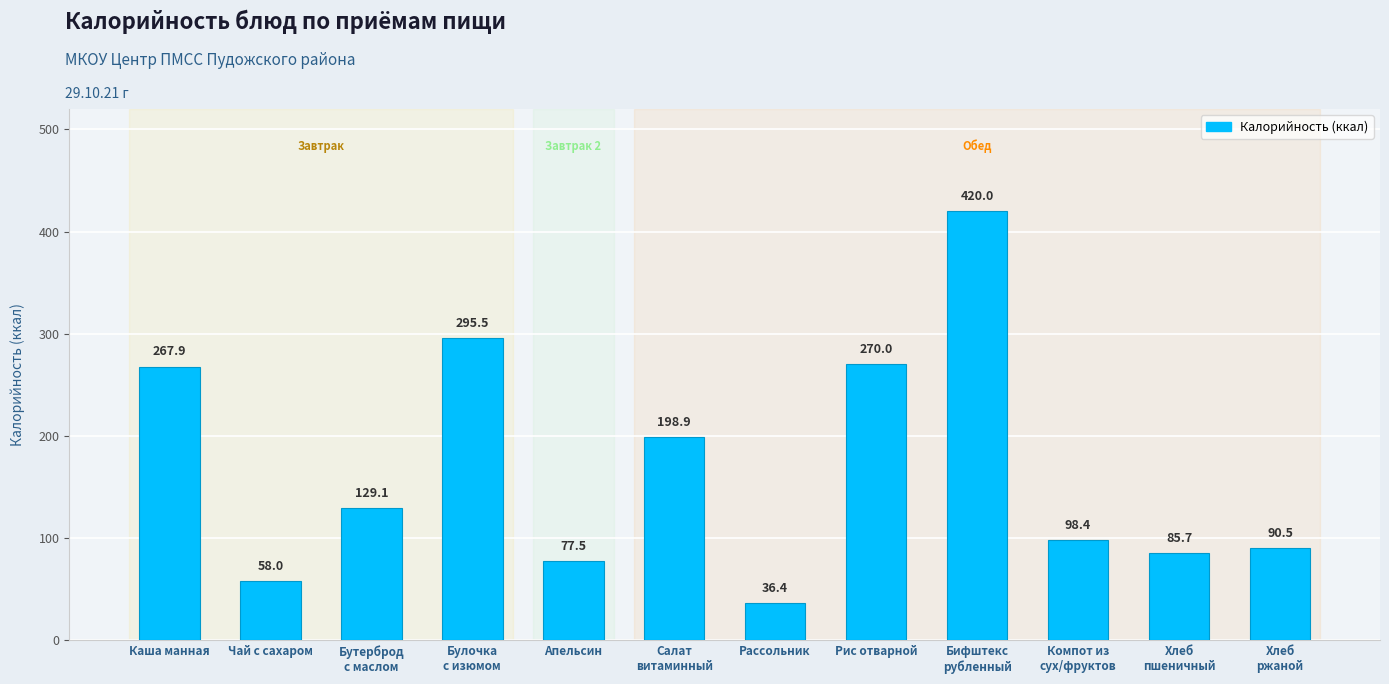

Reading right to left, transcribe all the data shown in this chart.

90.5	85.7	98.4	420.0	270.0	36.4	198.9	77.5	295.5	129.1	58.0	267.9